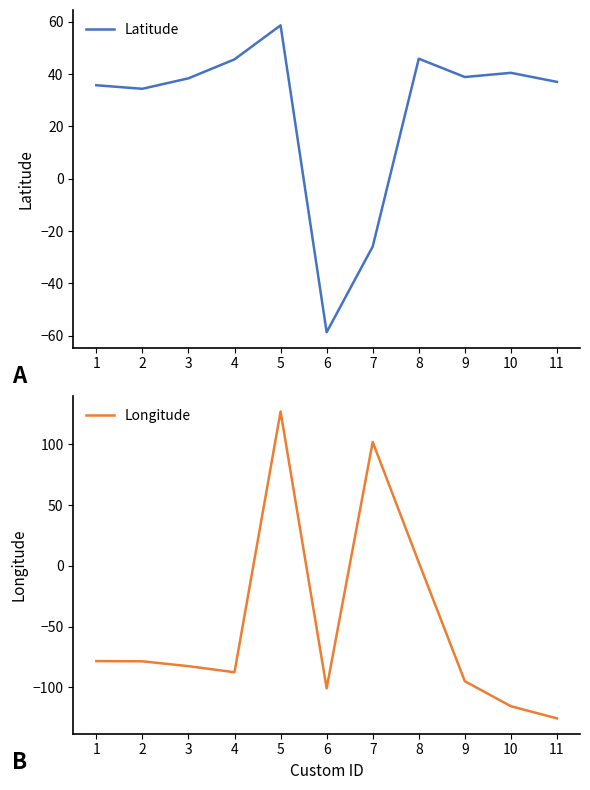

How many interior local valleys does the Longitude series have?

2